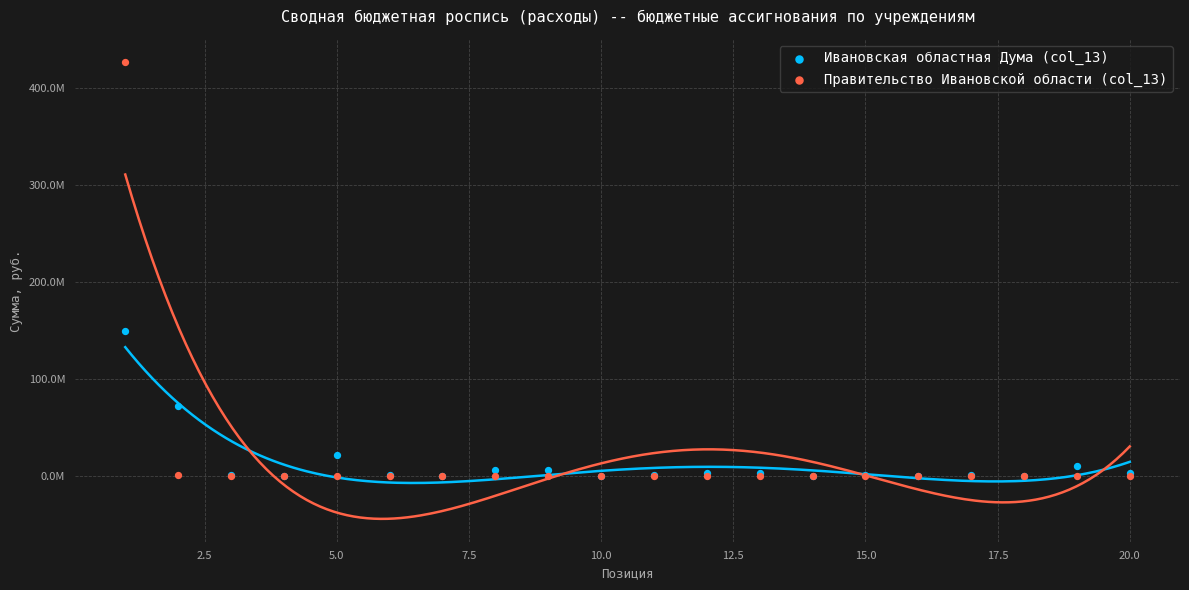

What are all the series names shown in the legend?

Ивановская областная Дума (col_13), Правительство Ивановской области (col_13)